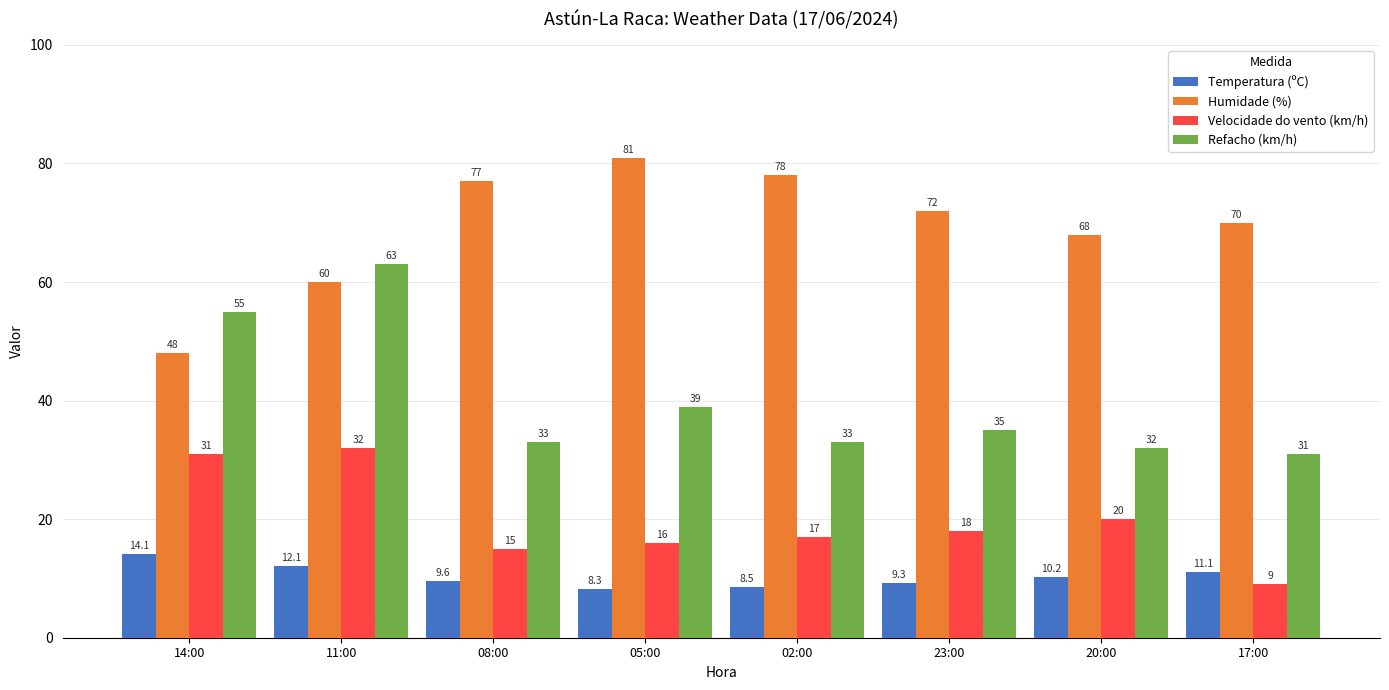

List the labels in order of Humidade (%) value, largest first.

05:00, 02:00, 08:00, 23:00, 17:00, 20:00, 11:00, 14:00